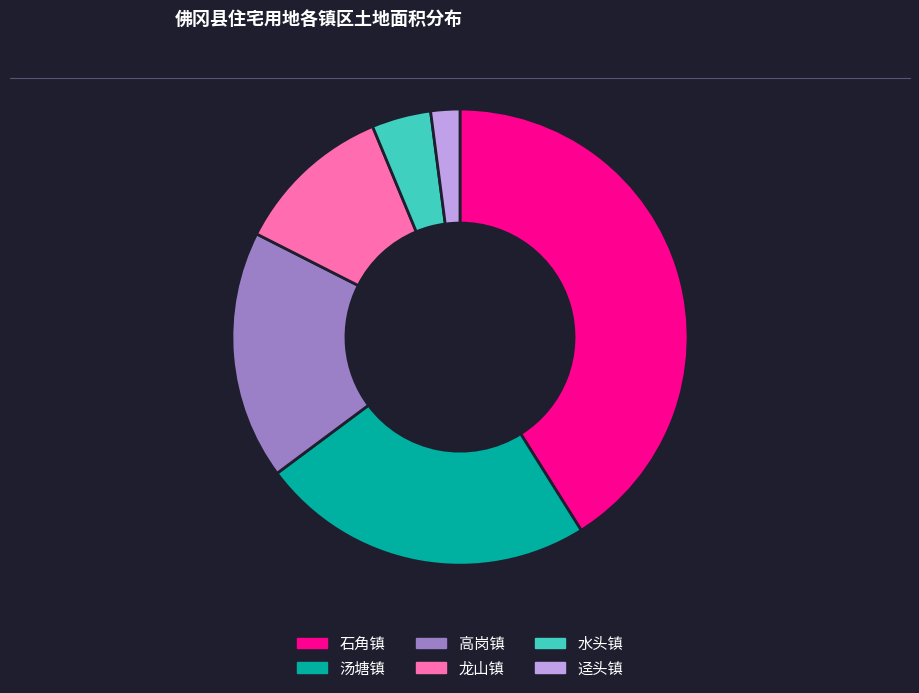

Which has a higher value, 龙山镇 or 水头镇?

龙山镇